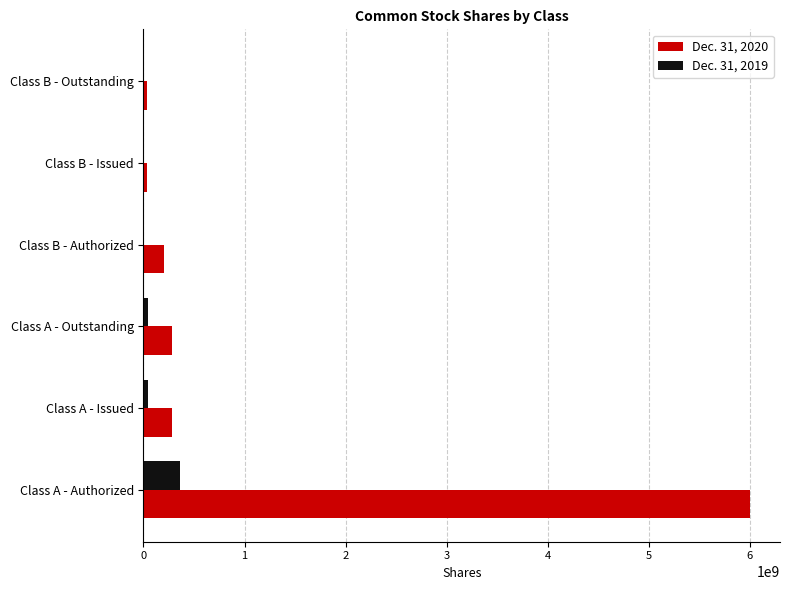

Is it true that Dec. 31, 2020 equals 287190000 at Class A - Issued?

True